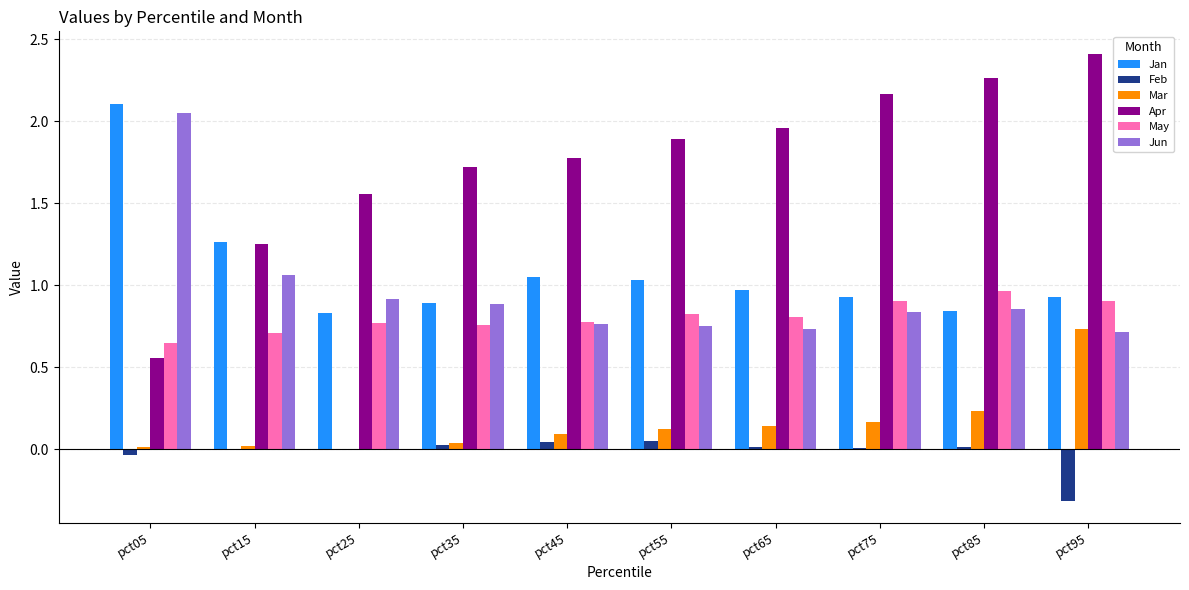

How many data points does each series have?

10